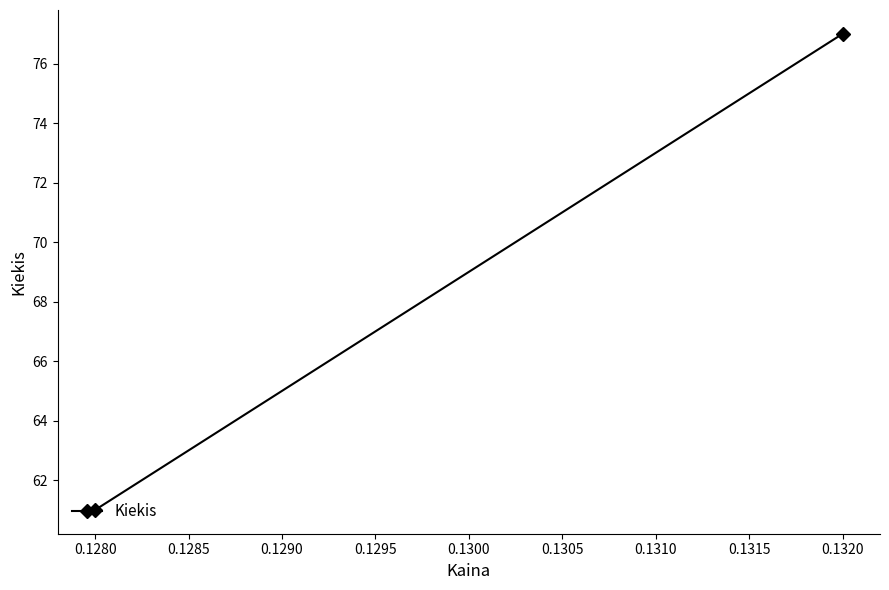

Which has a higher value, 0.1320 or 0.1280?

0.1320